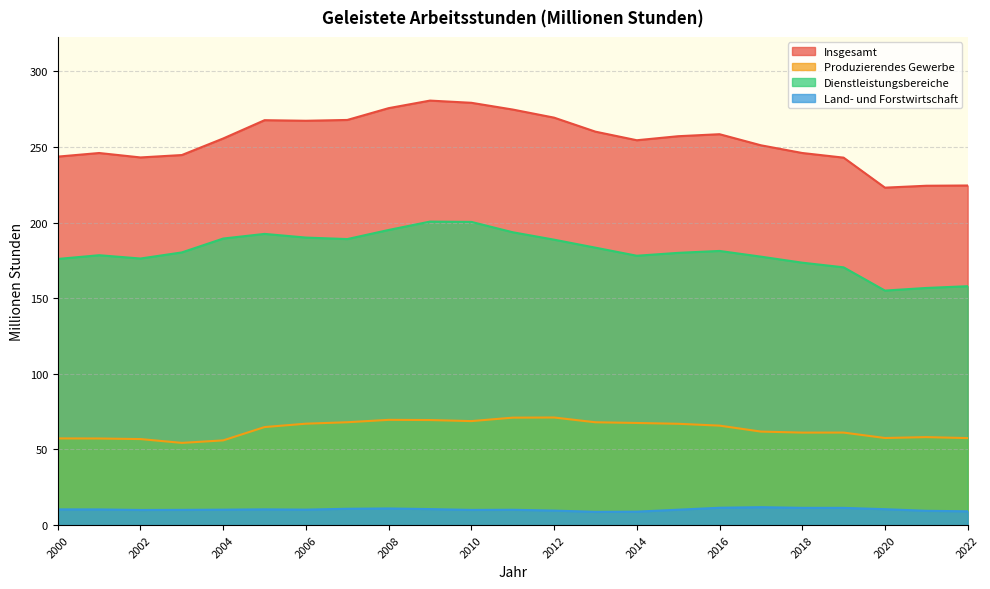

What is the difference between the maximum and minimum values in the Insgesamt series?

57.6